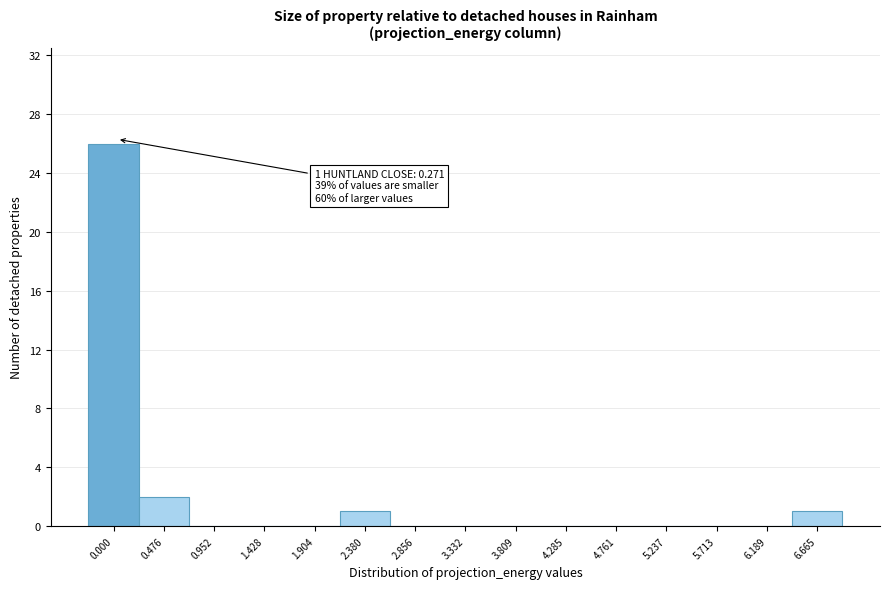

Reading right to left, extract all data points from this chart.

6.665=1	6.189=0	5.713=0	5.237=0	4.761=0	4.285=0	3.809=0	3.332=0	2.856=0	2.380=1	1.904=0	1.428=0	0.952=0	0.476=2	0.000=26